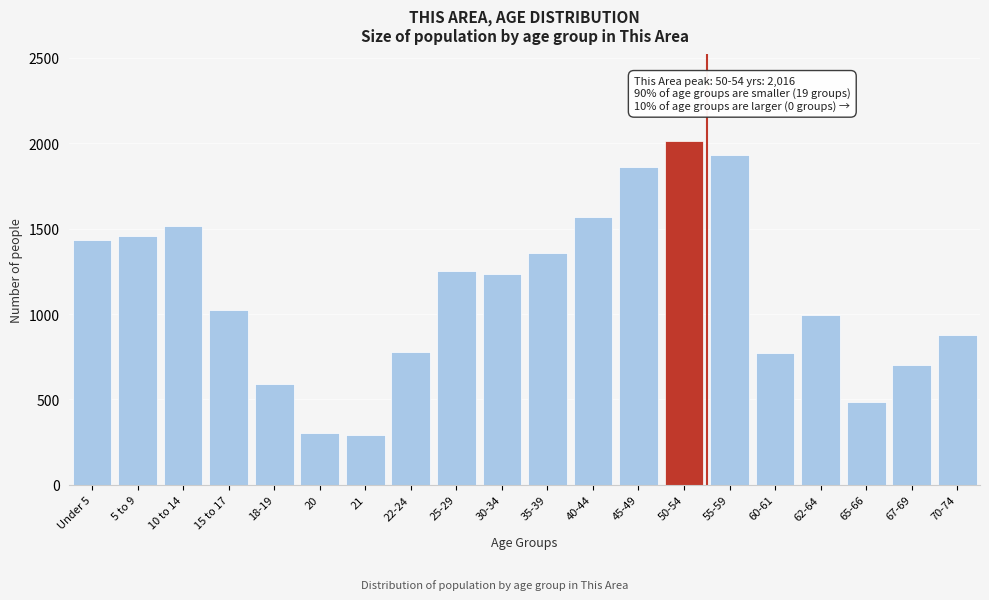

What is the difference between the values at 20 and 60-61?

469